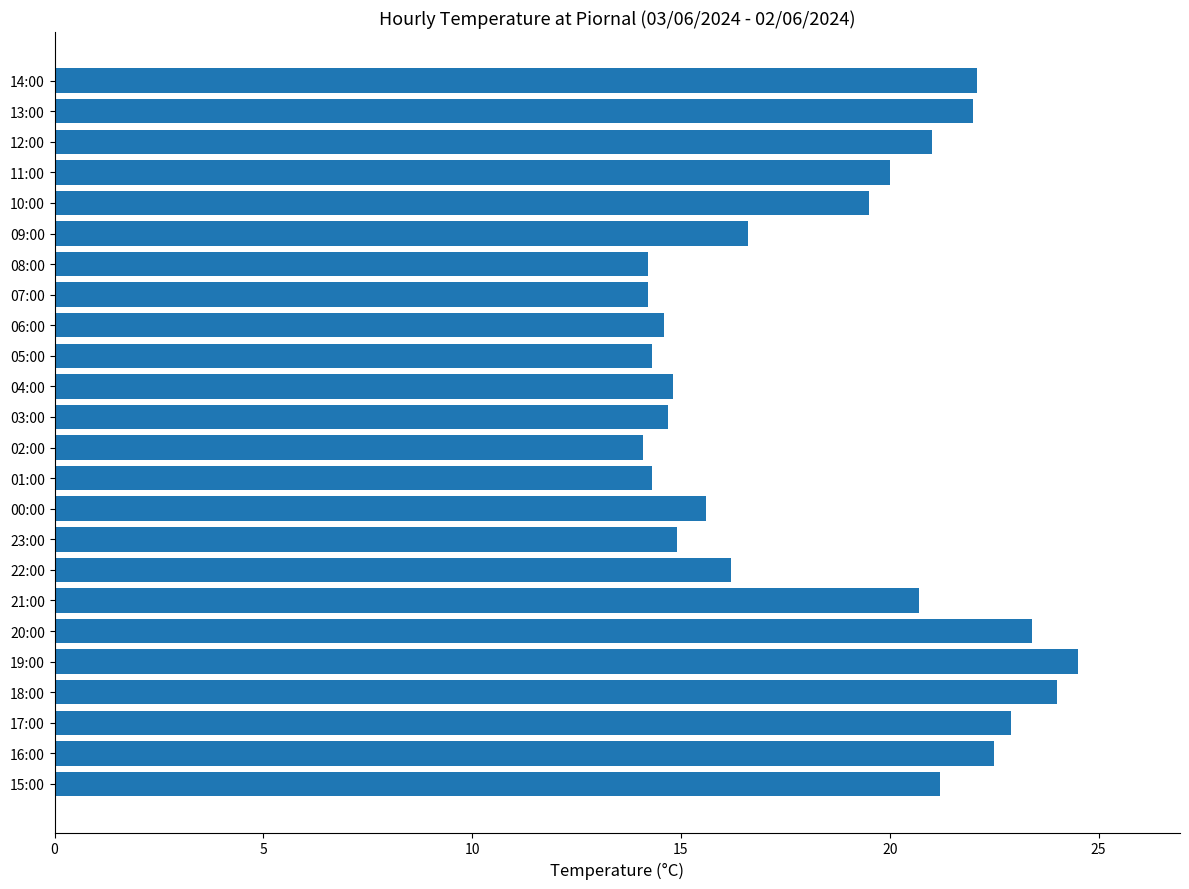

What is the change in value from 09:00 to 01:00?

-2.3